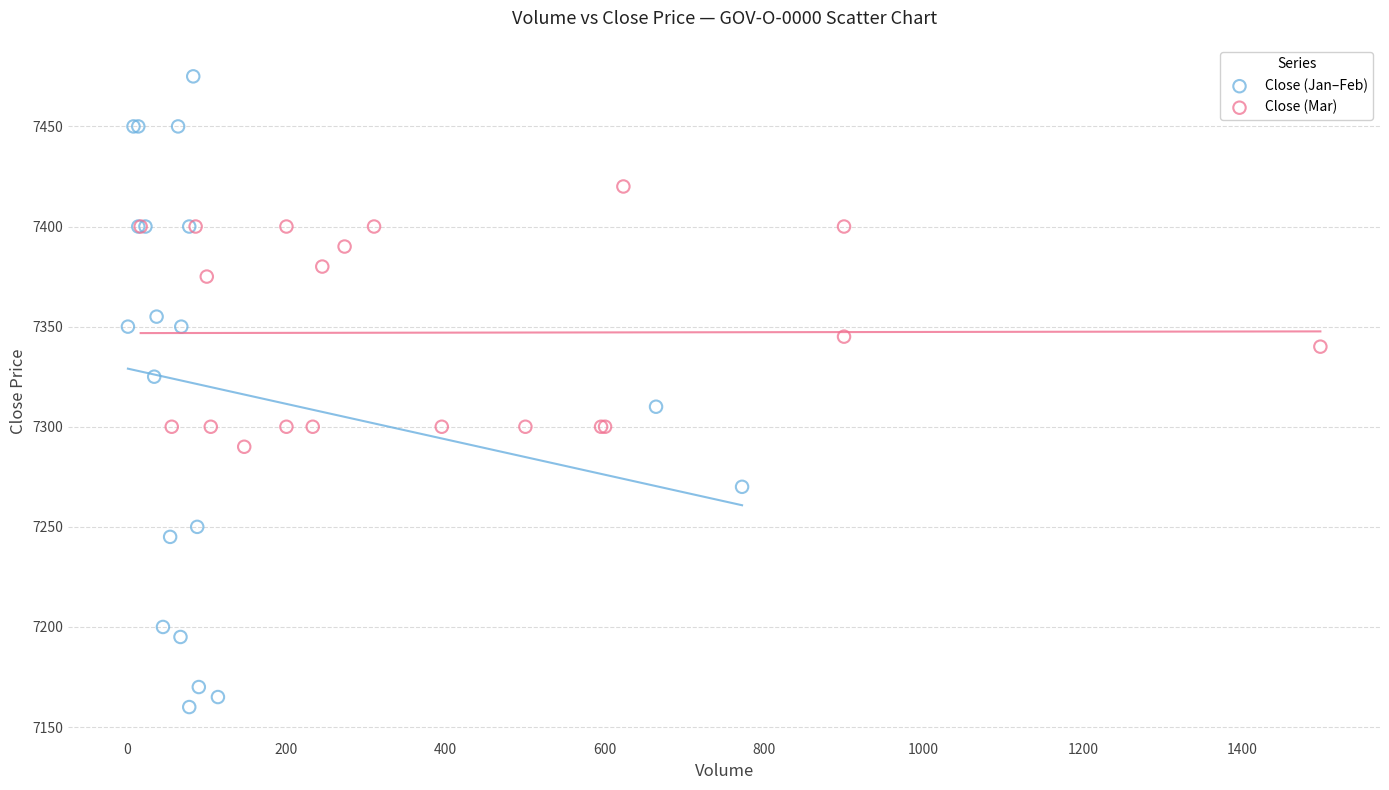

Which series contains the highest Y value?

Close (Jan–Feb)